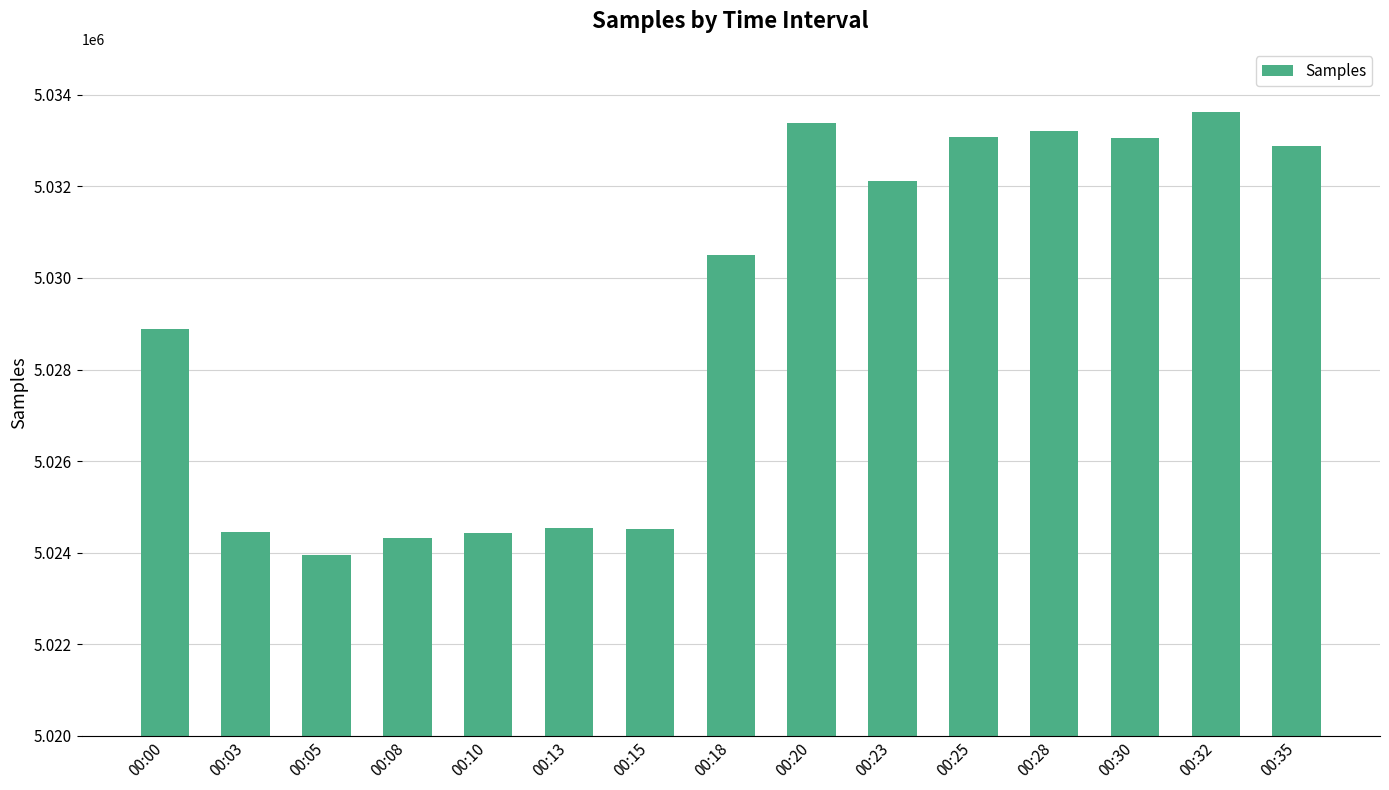

What is the value of the 8th bar from the left?

5030497